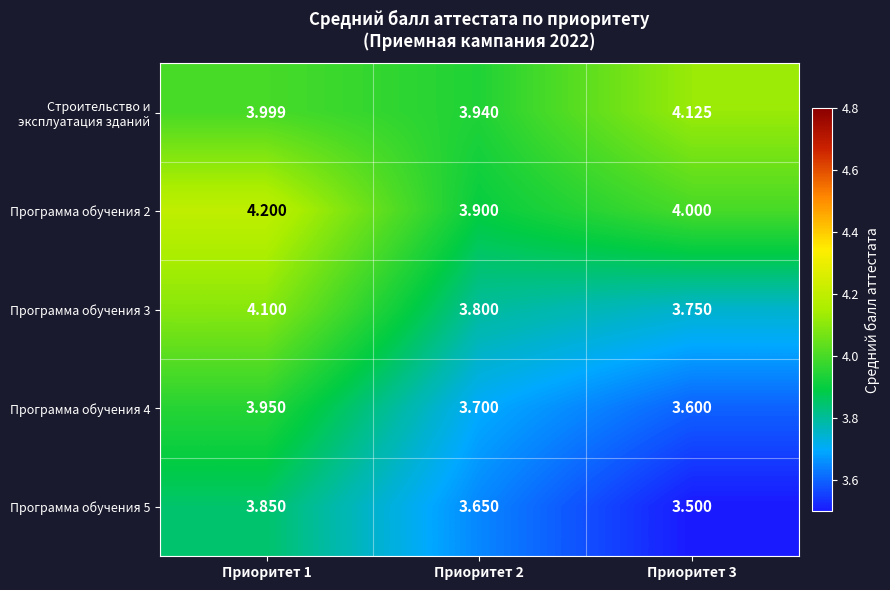

How many distinct data groups are displayed?

5